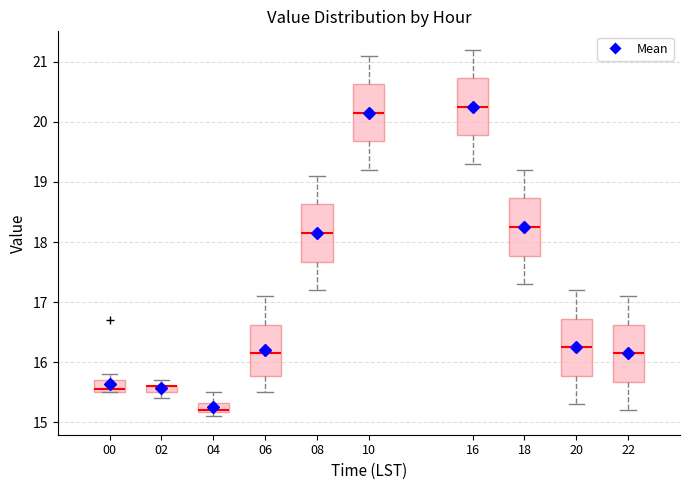

Where does the median line of the box at x = 20 sit on the y-axis? The values are not printed on the chart, so give them approximately, as read against the axis.

16.3